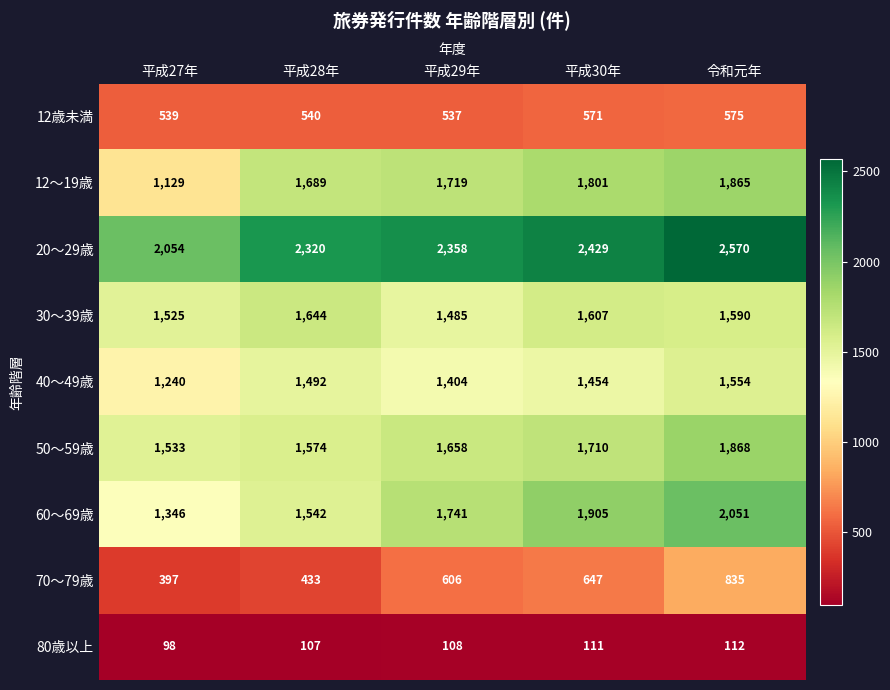

What is the spread (max minus min) of values at 平成28年?

2213